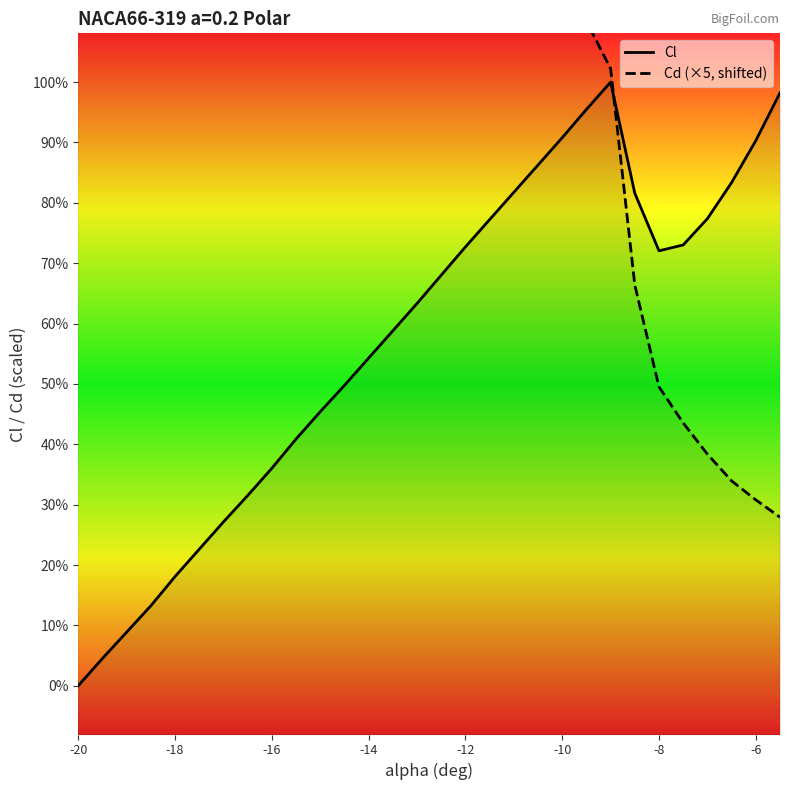

Which series ends up on top after the final intersection of Cd (×5, shifted) and Cl?

Cl